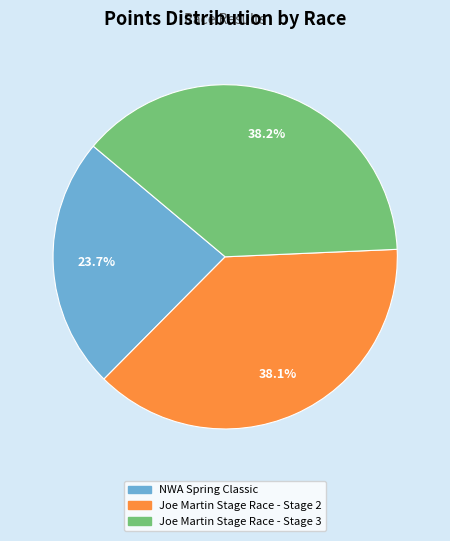

To the nearest percent, what percentage of the pie is Joe Martin Stage Race - Stage 3?

38%